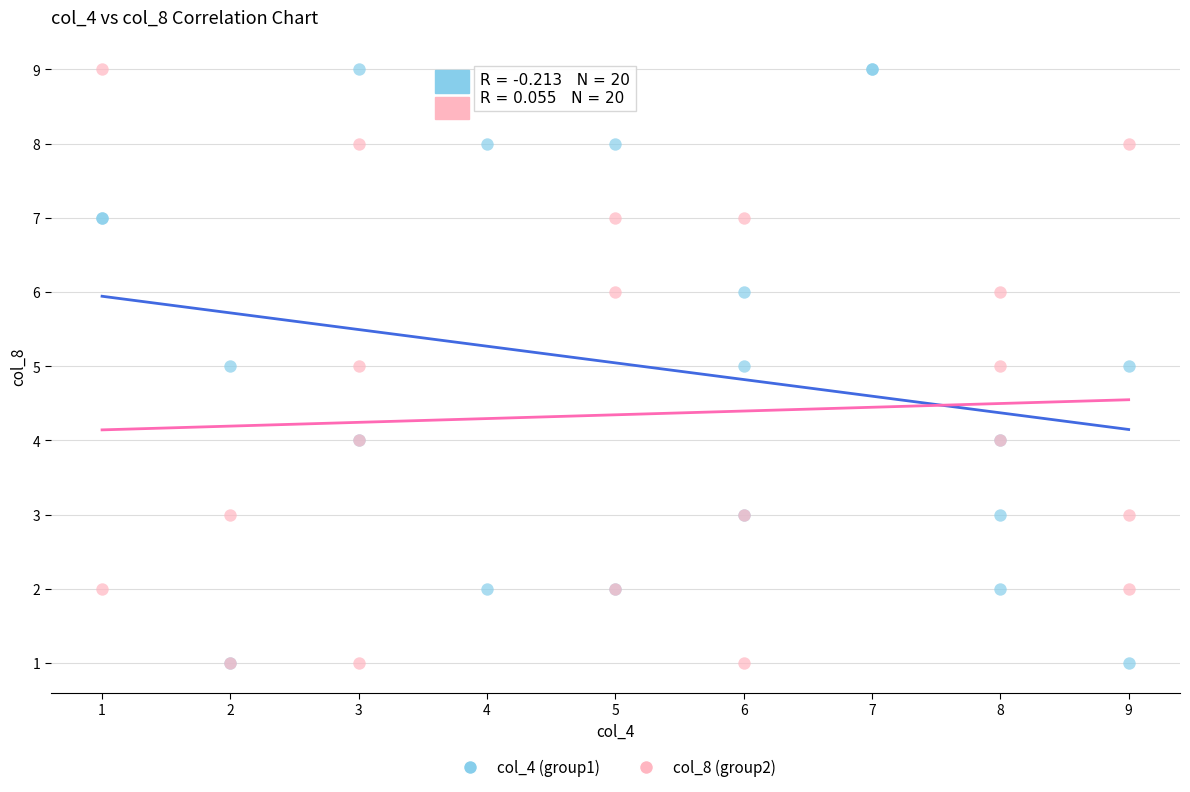

What are all the series names shown in the legend?

col_4 (group1), col_8 (group2)